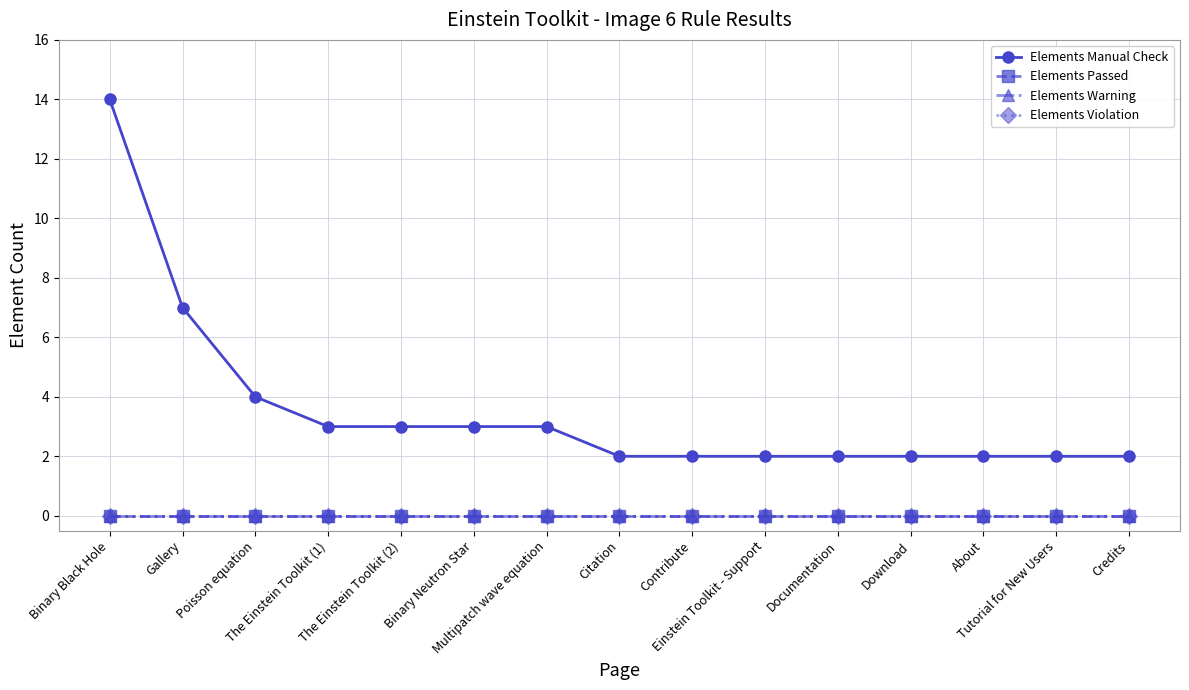

Is this an area chart (filled region under the line)?

No